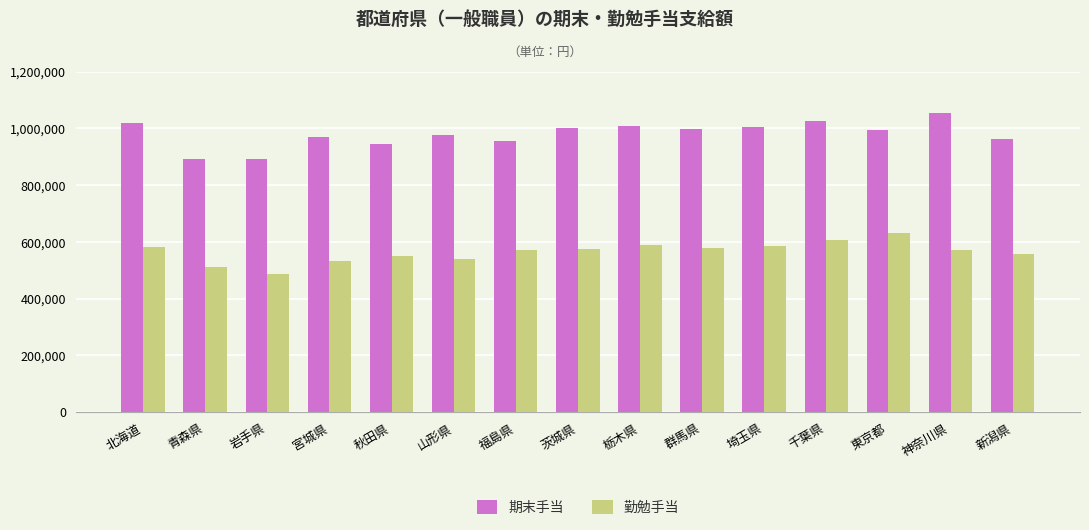

Which category has the lowest value across all series?

岩手県